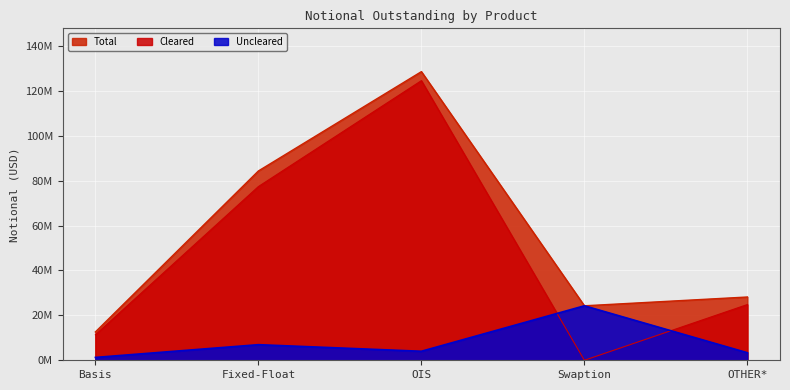

How many interior local valleys does the Cleared series have?

1